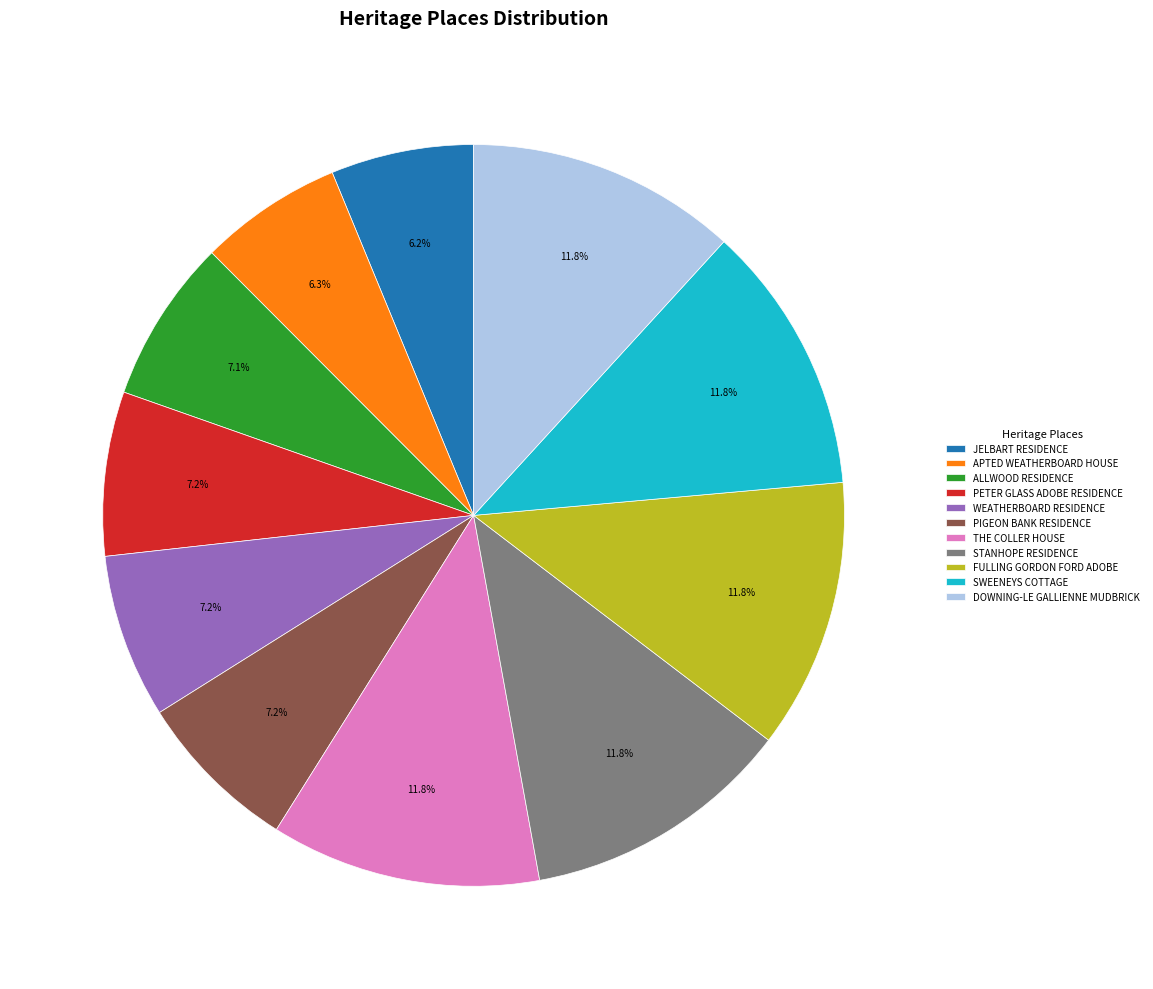

Between ALLWOOD RESIDENCE and APTED WEATHERBOARD HOUSE, which is larger?

ALLWOOD RESIDENCE